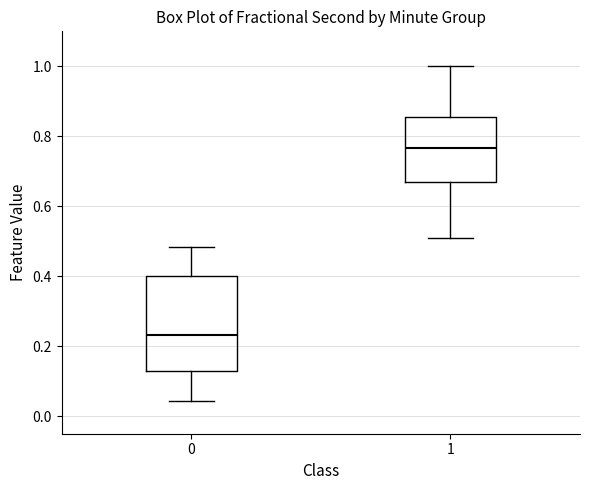

Reading left to right, read every box against the y-axis: the position of its median line, the range the box covers, and the ends of its whiskers. The values are not printed on the chart, so give them approximately, as read against the axis.

0: median 0.24, box 0.14 to 0.40, whiskers 0.04 to 0.48
1: median 0.76, box 0.66 to 0.86, whiskers 0.50 to 1.00